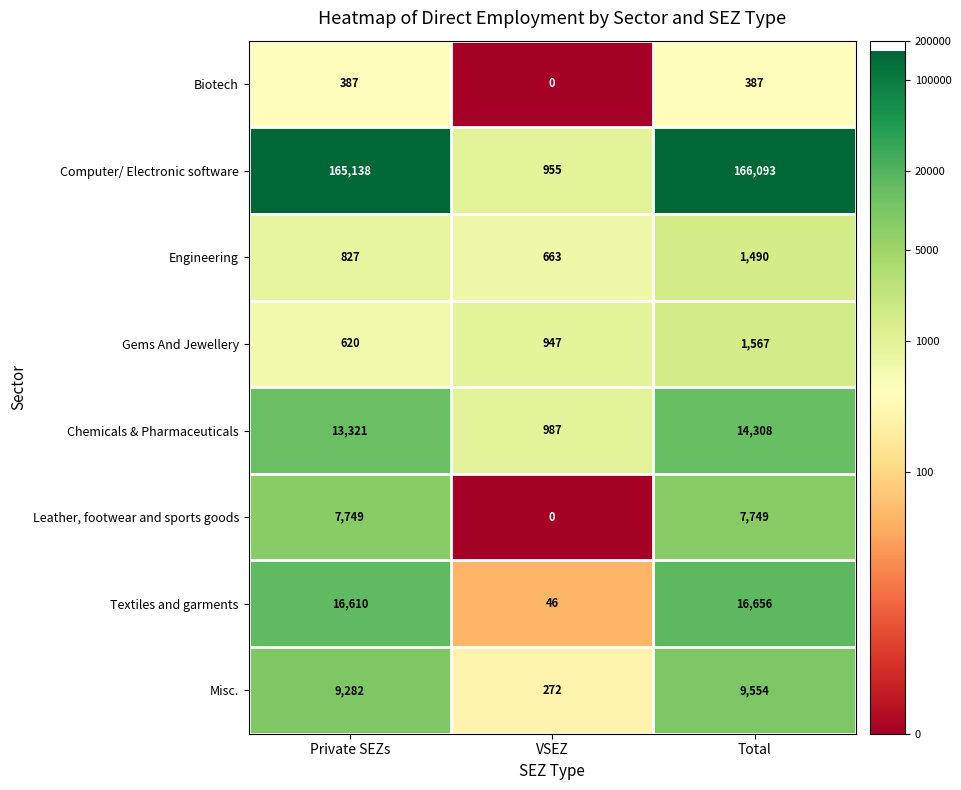

Which series has the widest spread of values?

Computer/ Electronic software